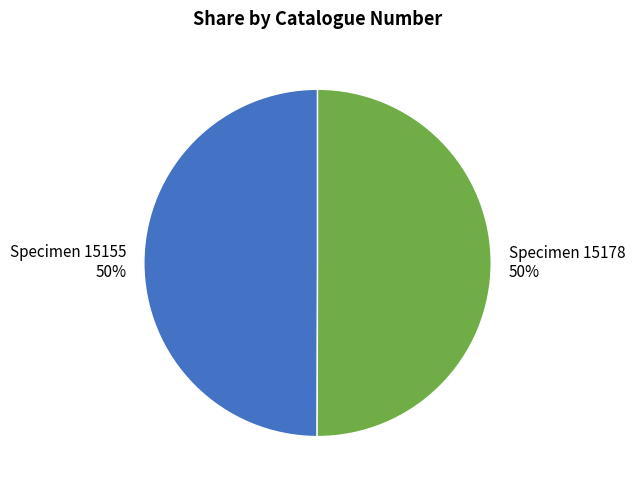

To the nearest percent, what is the average slice percentage?

50%